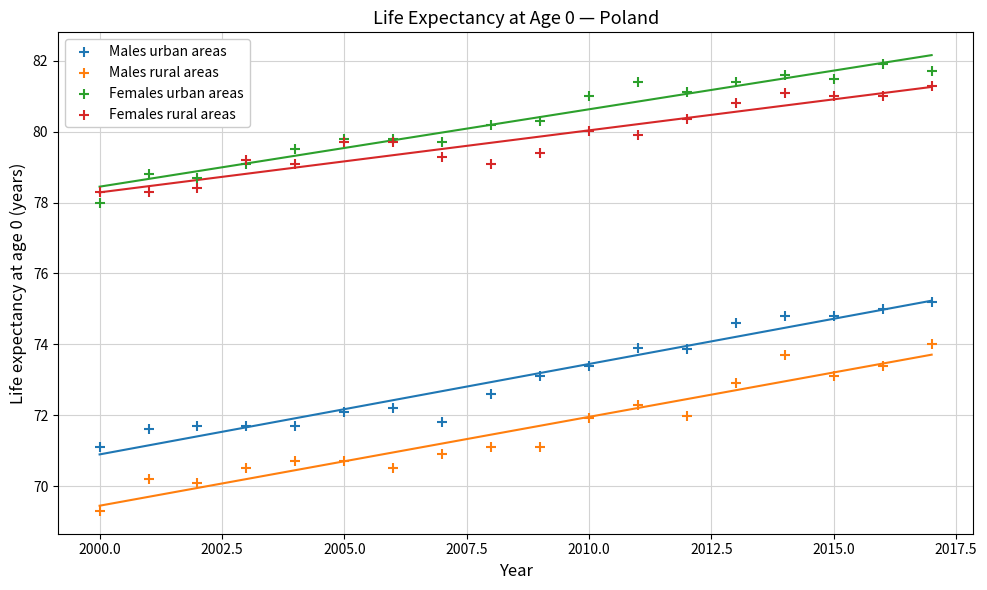

Which series contains the highest Y value?

Females urban areas